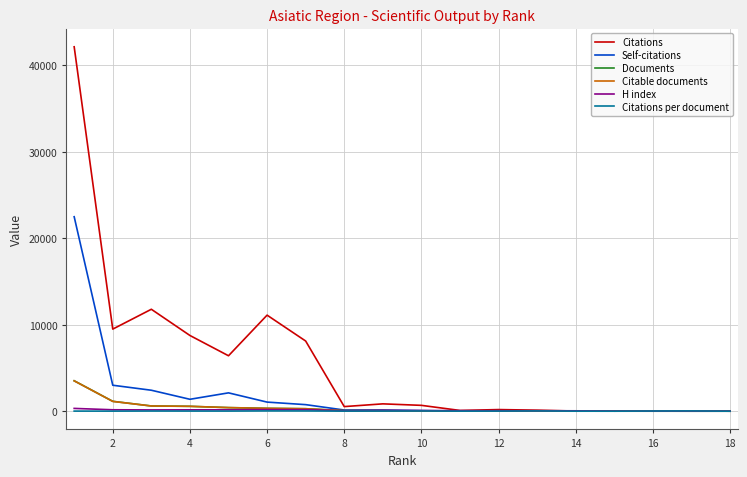

Which series has the widest spread of values?

Citations